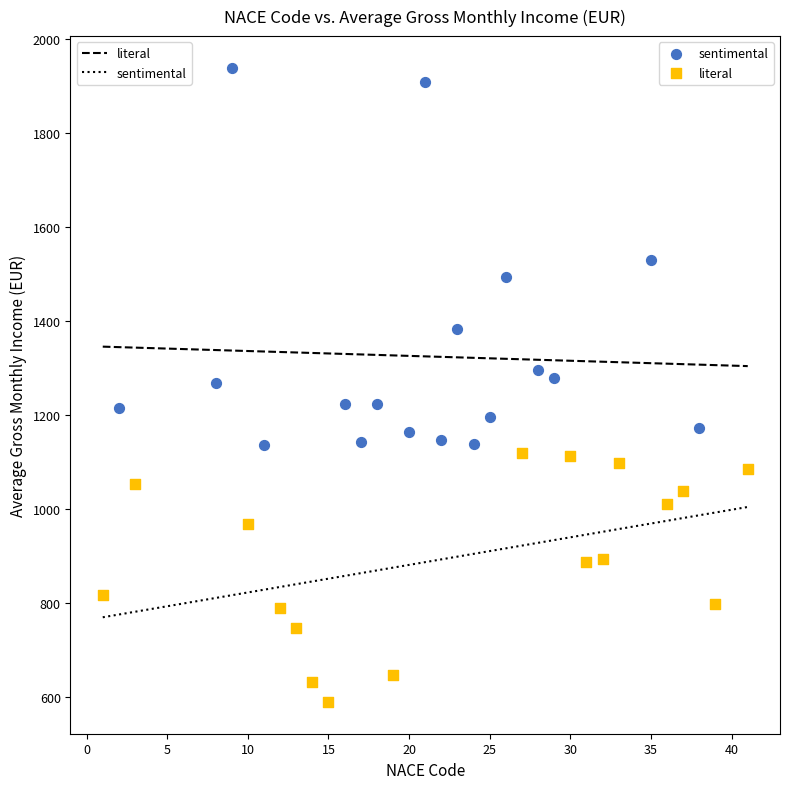

Which series contains the lowest Y value?

literal